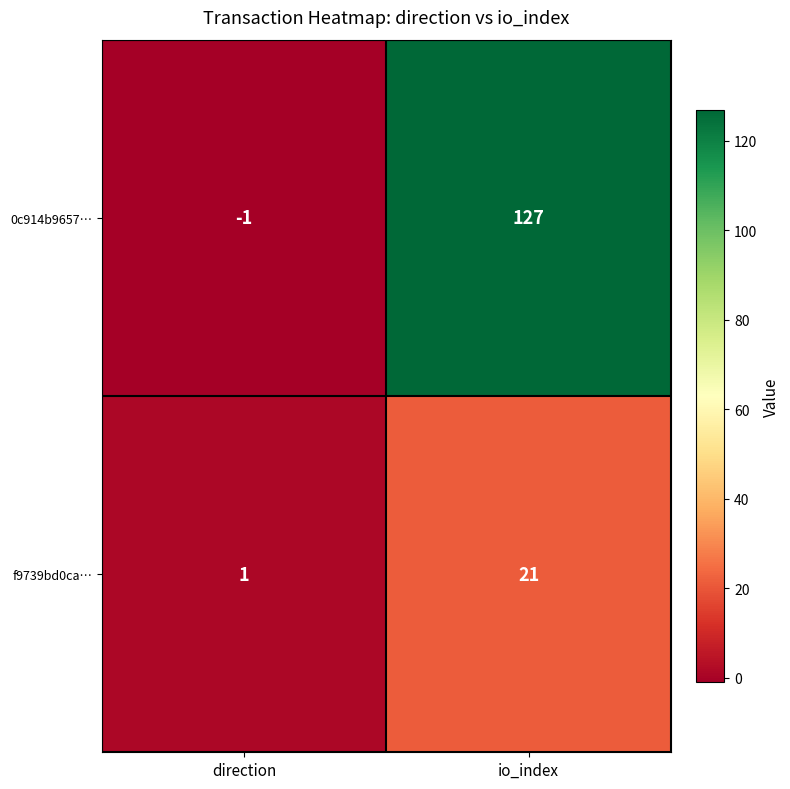

Reading right to left, extract all data points from this chart.

0c914b9657…: io_index=127	direction=-1
f9739bd0ca…: io_index=21	direction=1